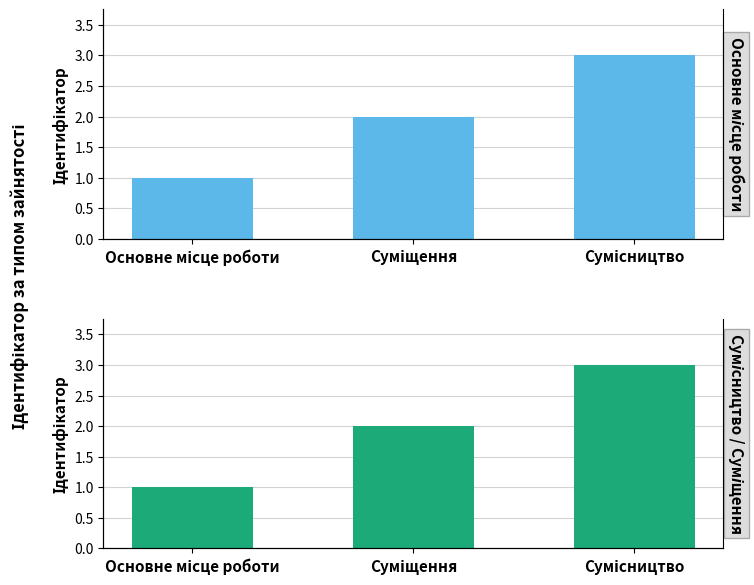

How many series are shown in this chart?

1